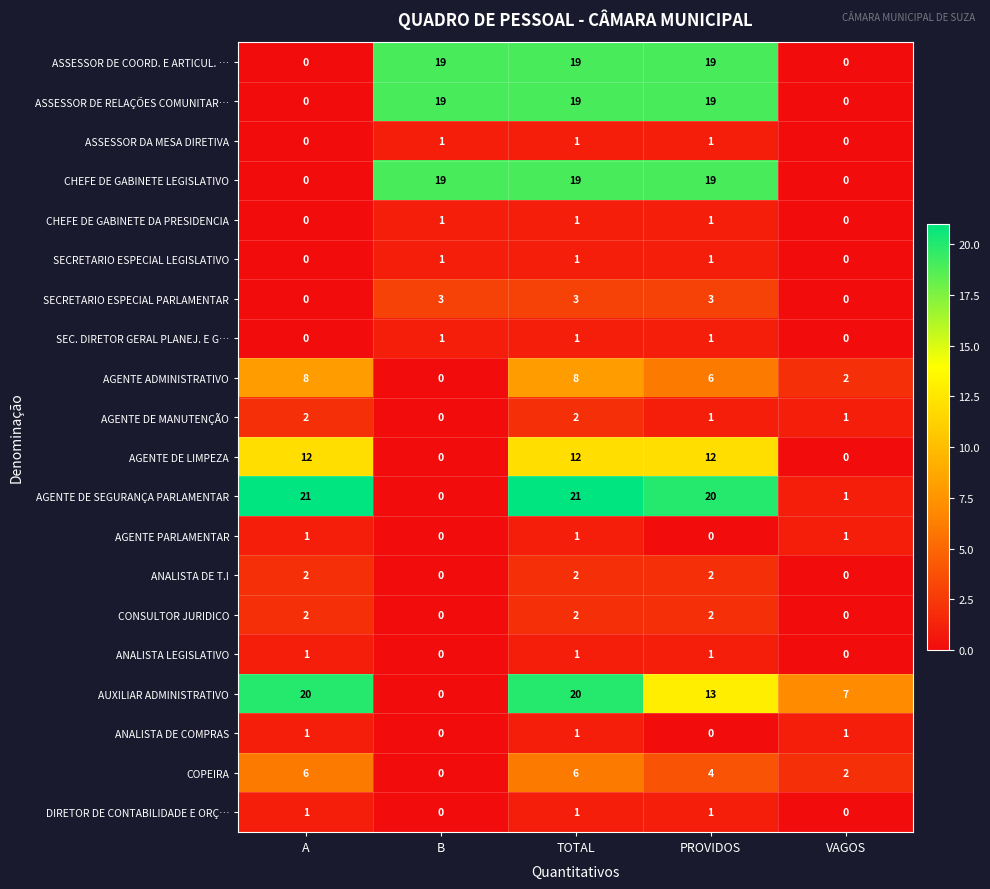

How many CONSULTOR JURIDICO values are between 0 and 2?

5